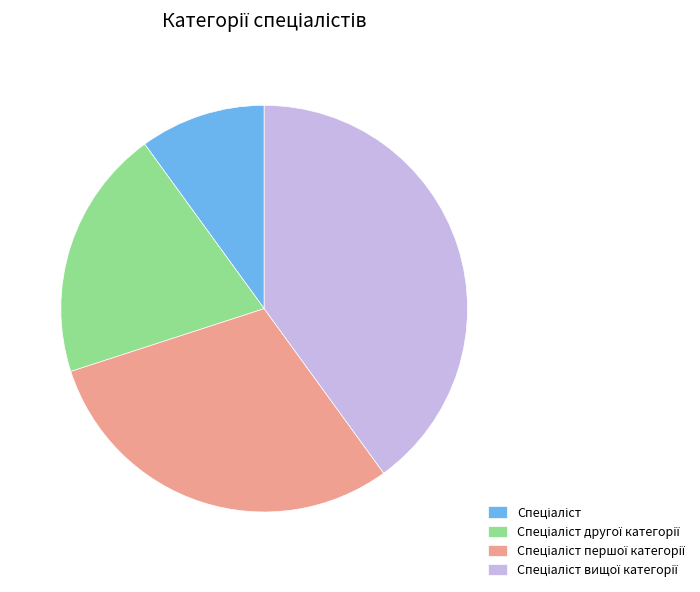

Is there any slice that represents more than half of the pie?

No